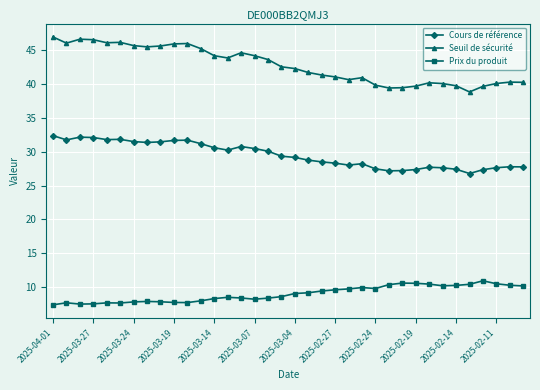

Does the chart display data point markers on the line(s)?

Yes